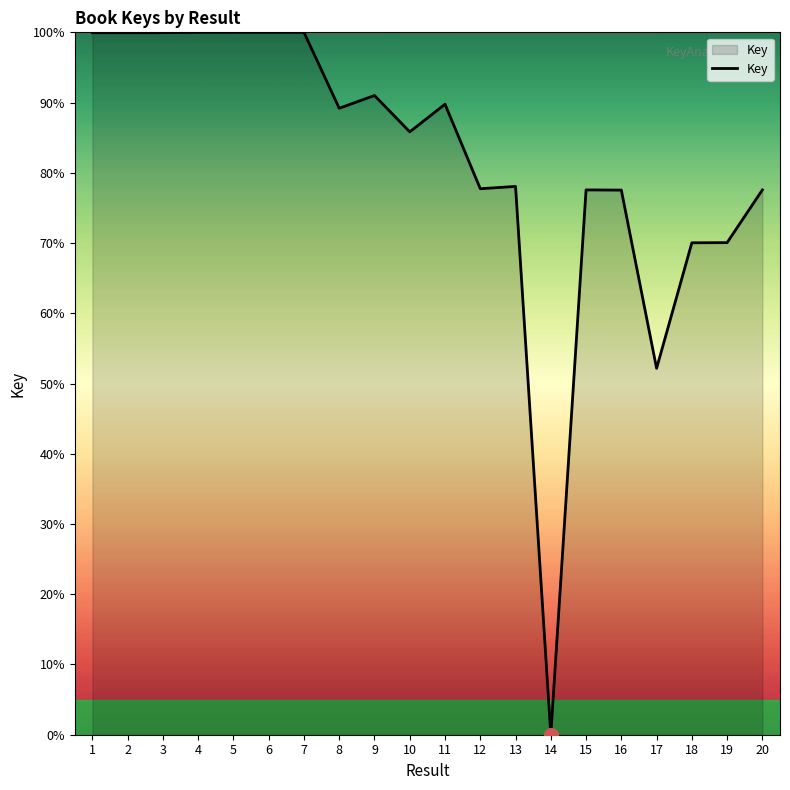

What is the maximum value shown in the chart?

100.0